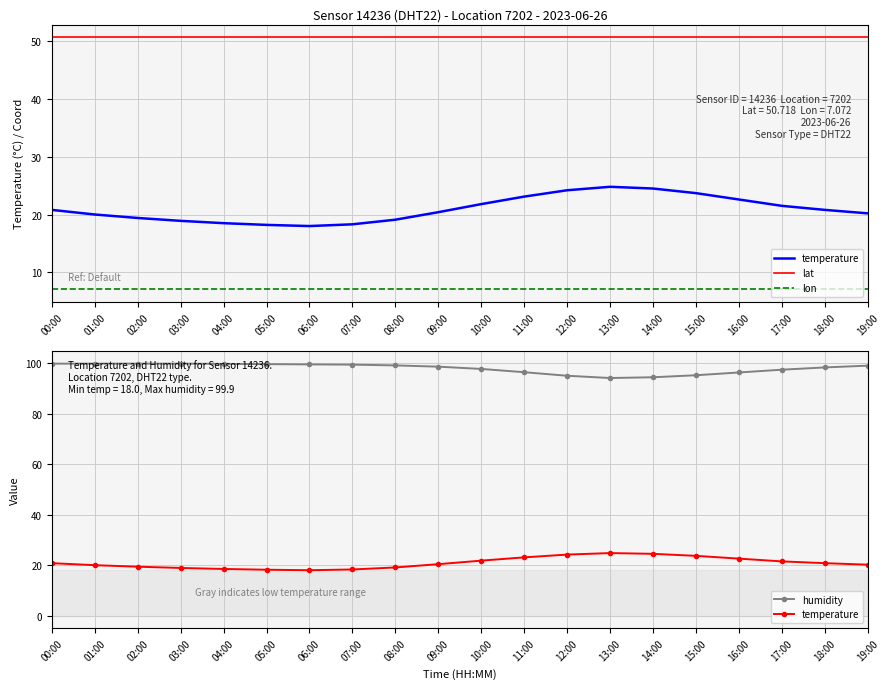

Reading right to left, list all the values displayed in this chart.

temperature: 20.2	20.8	21.5	22.6	23.7	24.5	24.8	24.2	23.1	21.8	20.4	19.1	18.3	18.0	18.2	18.5	18.9	19.4	20.0	20.8
lat: 50.7	50.7	50.7	50.7	50.7	50.7	50.7	50.7	50.7	50.7	50.7	50.7	50.7	50.7	50.7	50.7	50.7	50.7	50.7	50.7
lon: 7.1	7.1	7.1	7.1	7.1	7.1	7.1	7.1	7.1	7.1	7.1	7.1	7.1	7.1	7.1	7.1	7.1	7.1	7.1	7.1
humidity: 99.1	98.4	97.5	96.4	95.3	94.5	94.2	95.1	96.5	97.8	98.7	99.2	99.5	99.6	99.7	99.8	99.9	99.9	99.9	99.9